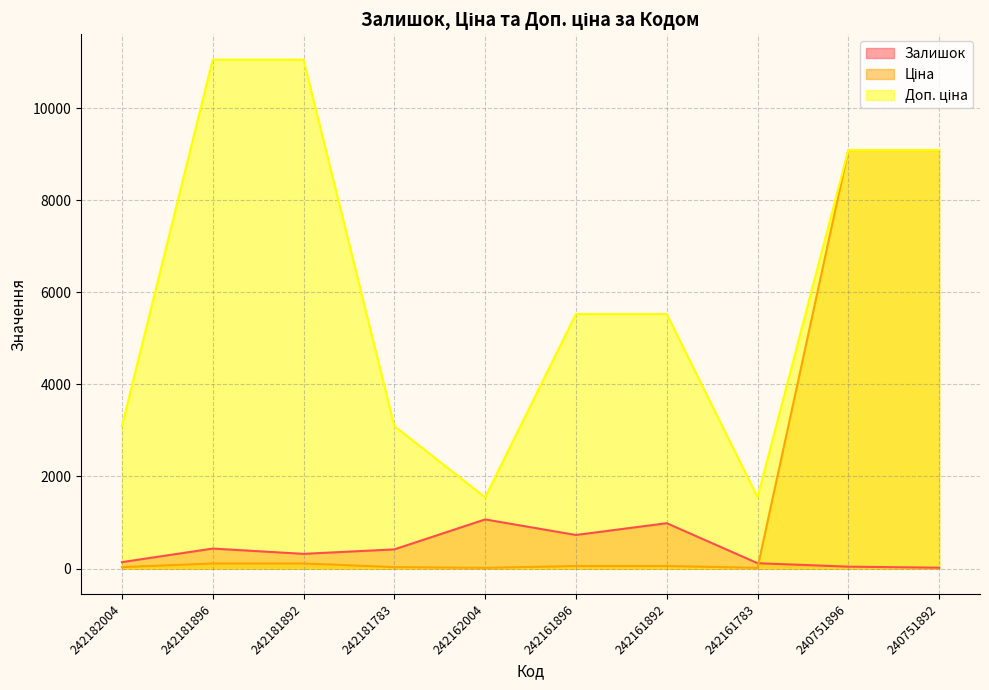

Reading left to right, list all the values displayed in this chart.

Залишок: 242182004=139.0	242181896=434.0	242181892=319.0	242181783=416.0	242162004=1067.0	242161896=729.0	242161892=985.0	242161783=116.0	240751896=41.0	240751892=18.0
Ціна: 242182004=30.9	242181896=110.5	242181892=110.5	242181783=30.9	242162004=15.5	242161896=55.3	242161892=55.3	242161783=15.5	240751896=9092.0	240751892=9092.0
Доп. ціна: 242182004=3095.0	242181896=11055.0	242181892=11055.0	242181783=3095.0	242162004=1548.0	242161896=5528.0	242161892=5528.0	242161783=1548.0	240751896=9092.0	240751892=9092.0